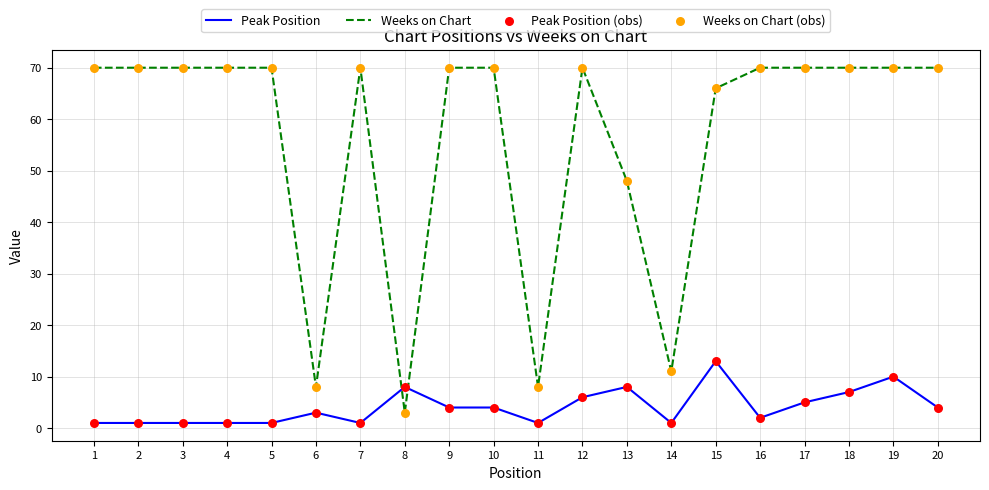

Which series changed the most between 8 and 13?

Weeks on Chart